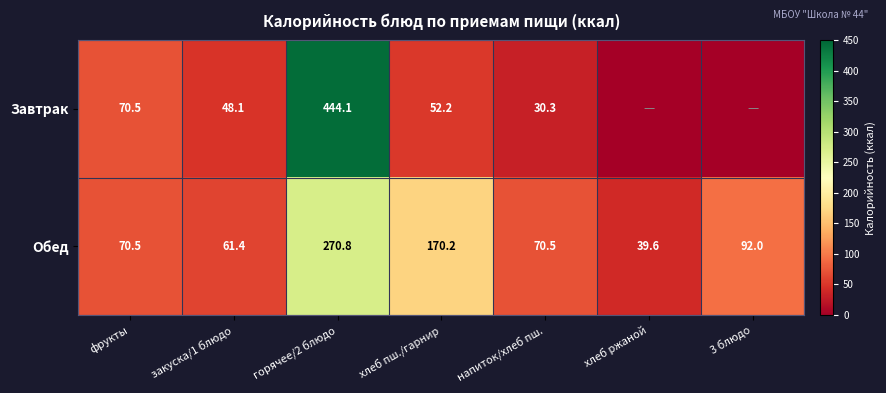

Where does the Обед series first go above 70?

фрукты